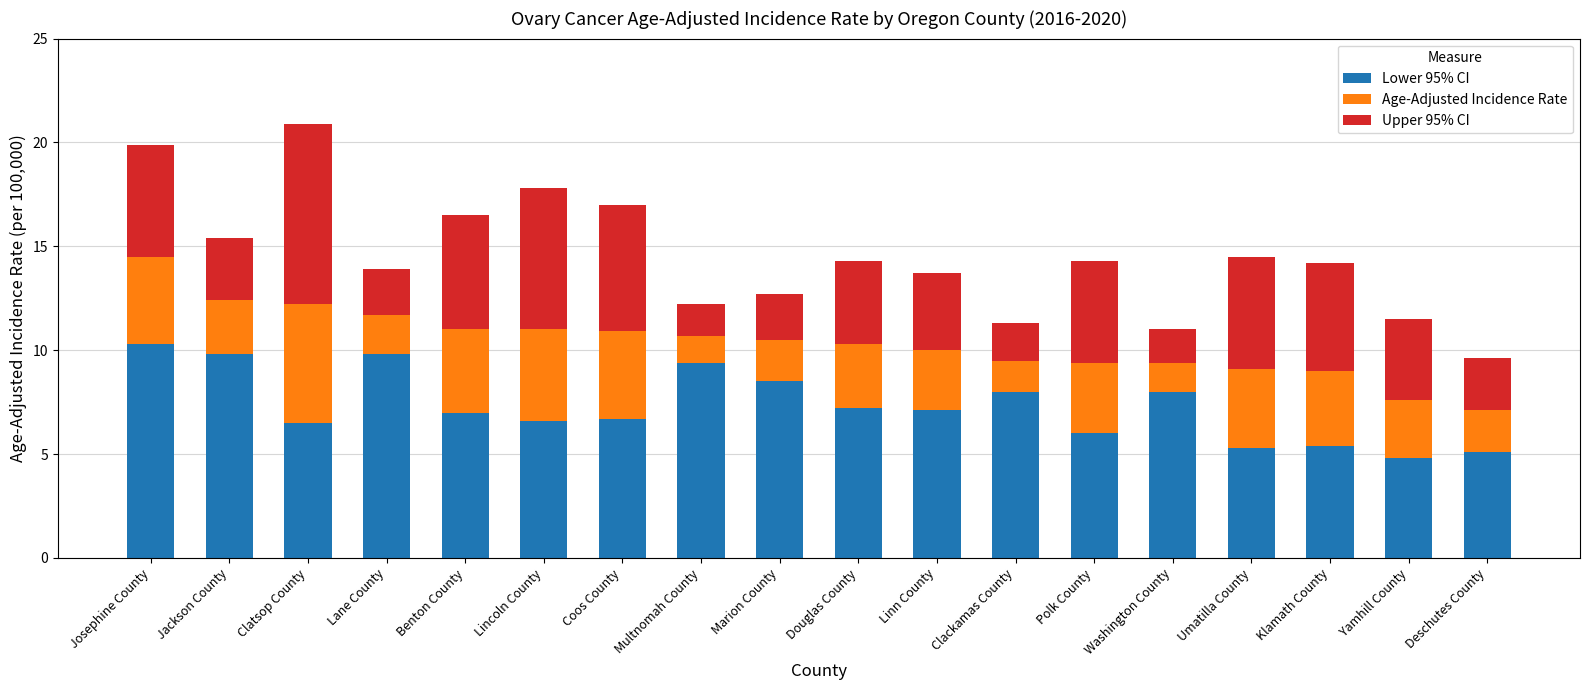

How many categories are shown in the chart?

18